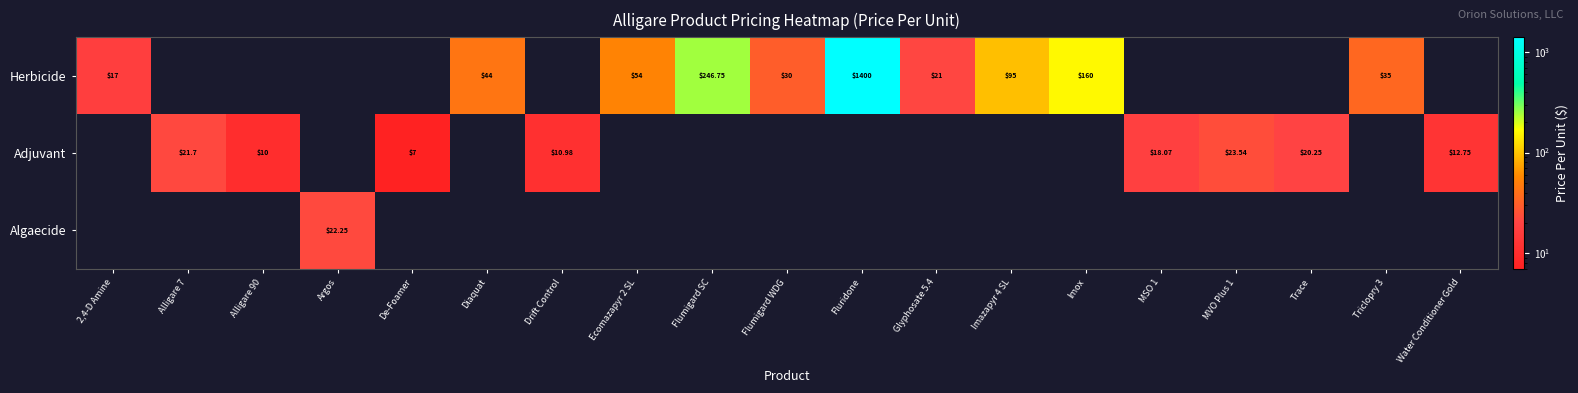

Rank the series at Triclopry 3 from highest to lowest value.

Herbicide, Adjuvant, Algaecide